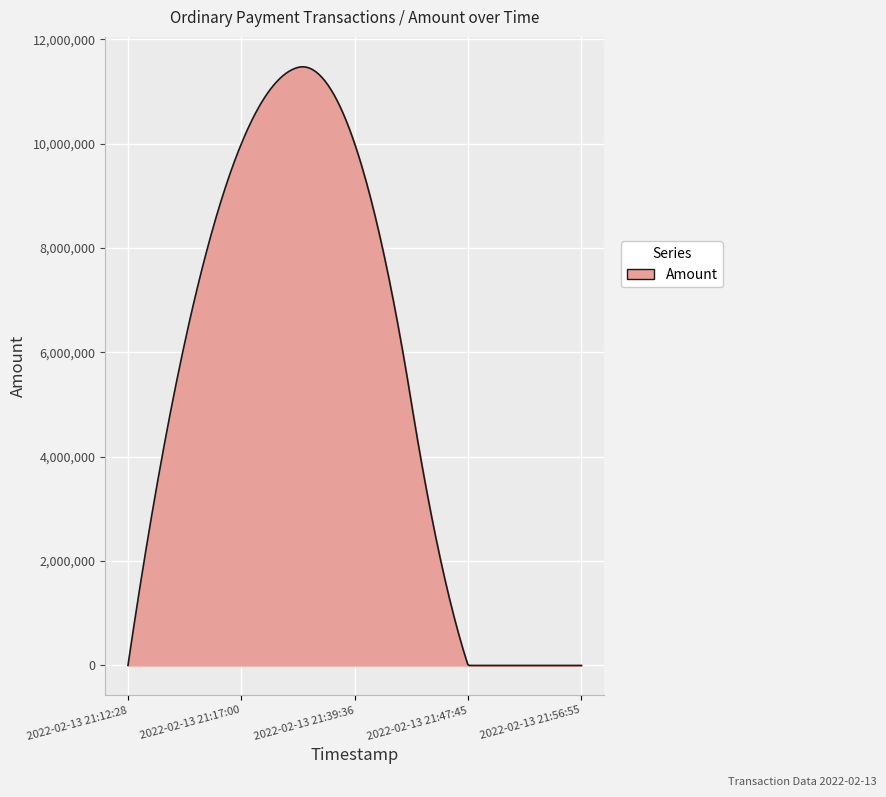

What is the difference between the maximum and minimum values?

11475892.8